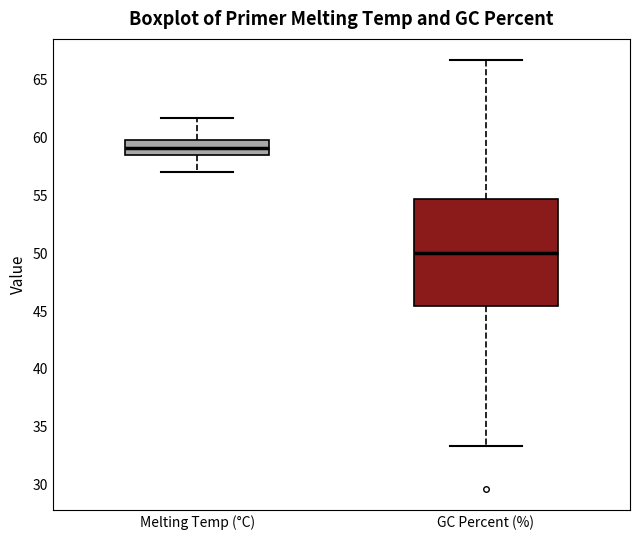

Reading left to right, read every box against the y-axis: the position of its median line, the range the box covers, and the ends of its whiskers. The values are not printed on the chart, so give them approximately, as read against the axis.

Melting Temp (°C): median 59.0, box 58.5 to 60.0, whiskers 57.0 to 61.5
GC Percent (%): median 50.0, box 45.5 to 54.5, whiskers 33.5 to 66.5